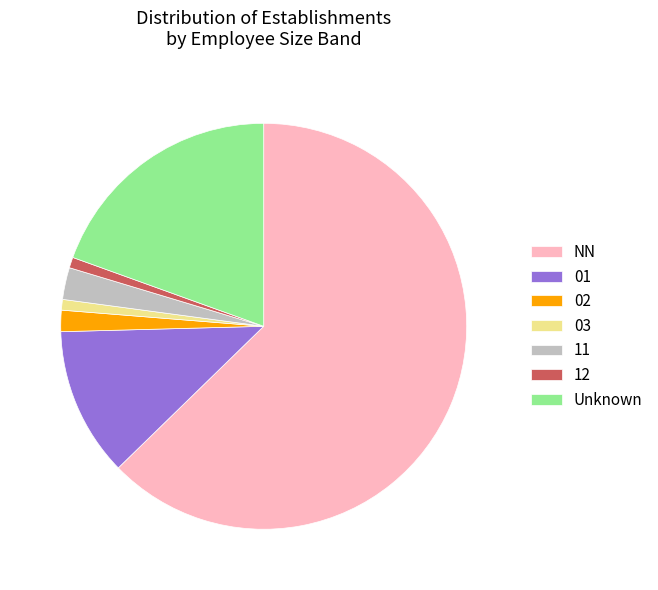

Is there any slice that represents more than half of the pie?

Yes